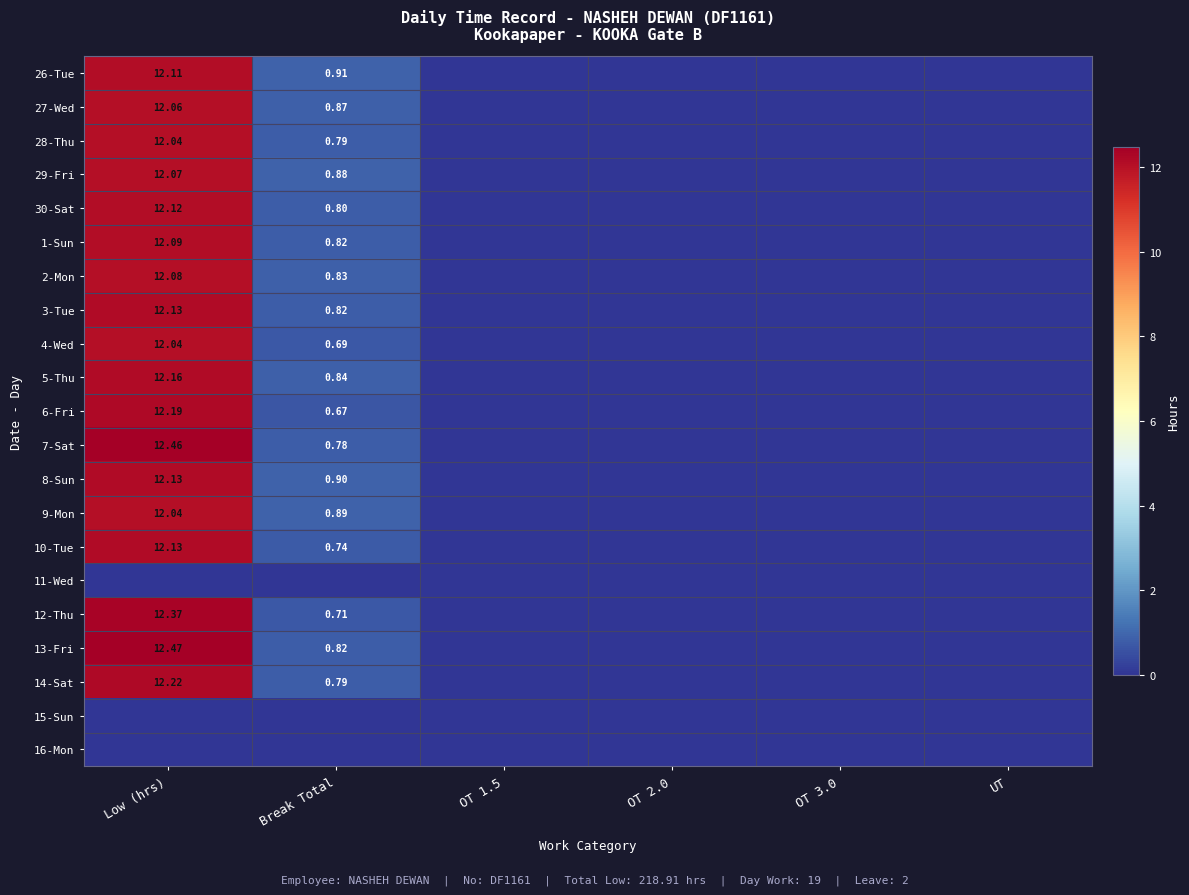

What value does the 14-Sat series have at Break Total?

0.8